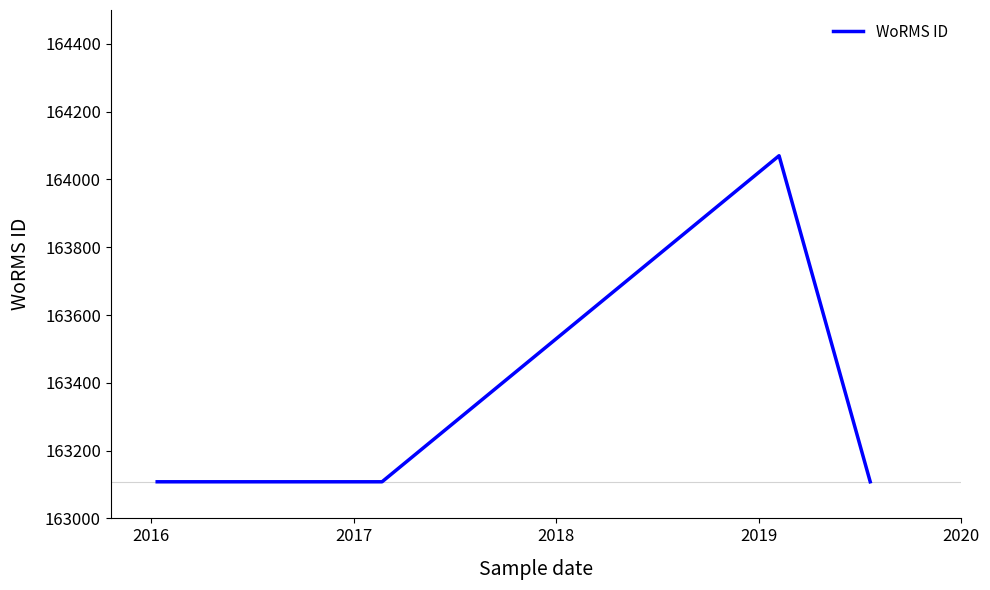

True or false: there are more than 1 points higher than both neighbors.

False